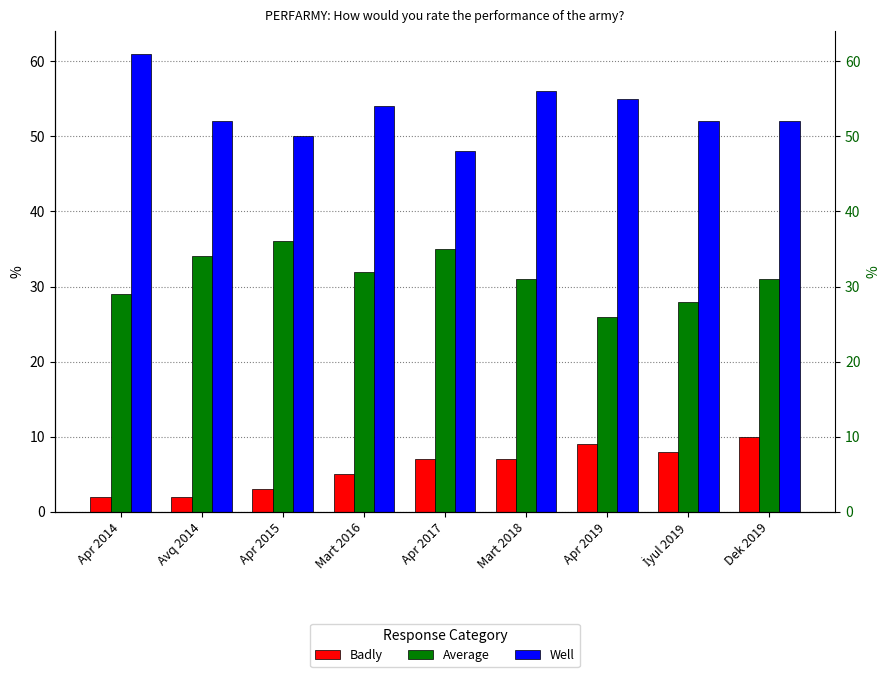

Which series changed the most between Mart 2016 and İyul 2019?

Average